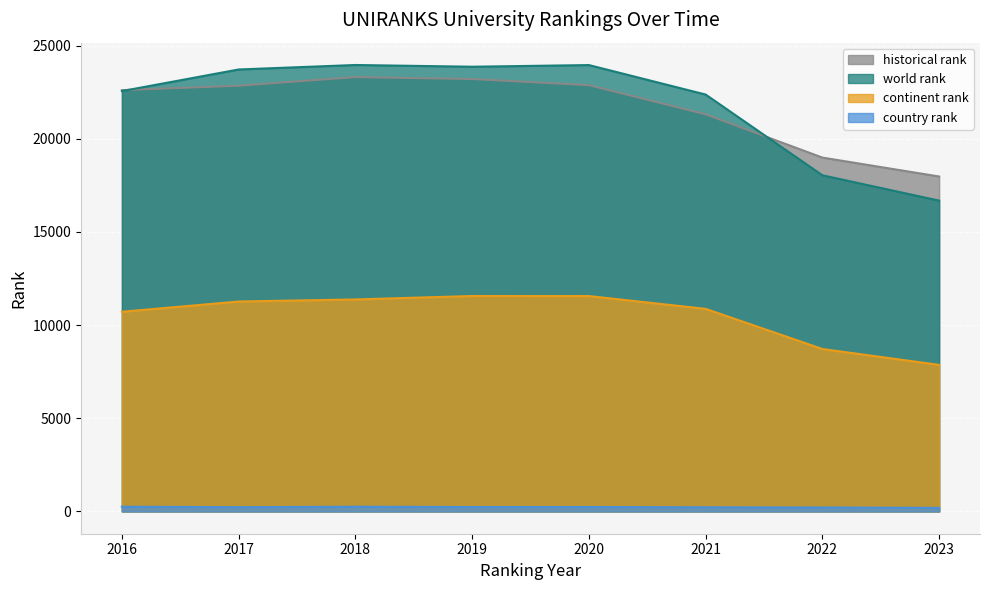

Where does the country rank series first go above 235?

2016